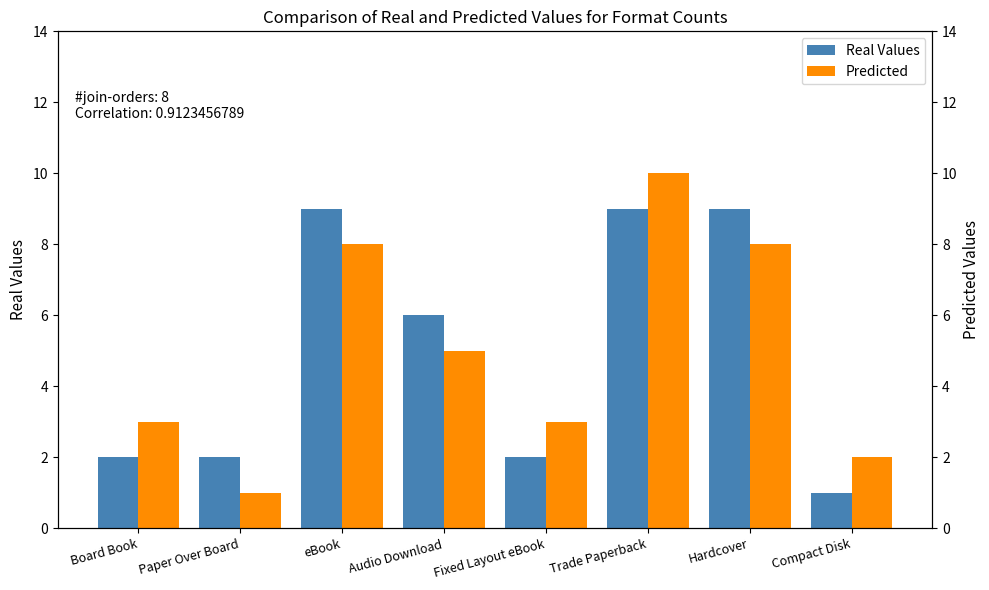

Reading right to left, transcribe all the data shown in this chart.

Real Values: Compact Disk=1	Hardcover=9	Trade Paperback=9	Fixed Layout eBook=2	Audio Download=6	eBook=9	Paper Over Board=2	Board Book=2
Predicted: Compact Disk=2	Hardcover=8	Trade Paperback=10	Fixed Layout eBook=3	Audio Download=5	eBook=8	Paper Over Board=1	Board Book=3